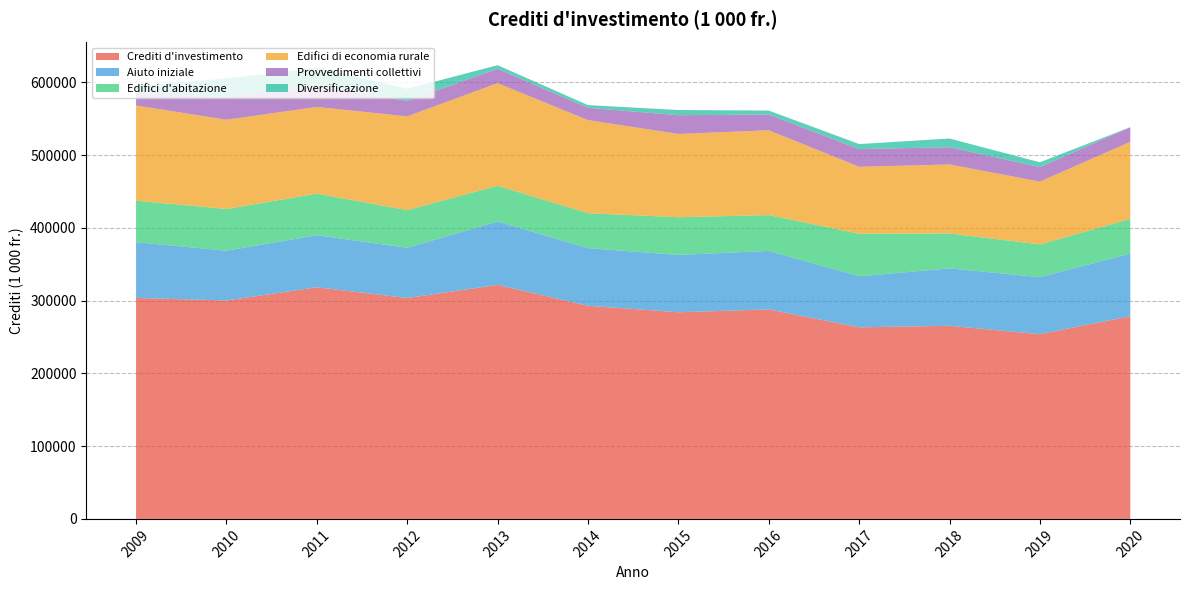

Reading left to right, list all the values displayed in this chart.

Crediti d'investimento: 303631.0	300091.4	318251.8	303515.7	321540.0	292850.0	283944.0	287875.0	263236.1	265346.0	253782.0	278510.0
Aiuto iniziale: 76613.0	68477.7	71504.7	69059.2	87130.6	79237.8	78733.0	80388.0	70190.2	78883.0	78389.0	86047.0
Edifici d'abitazione: 56989.0	57319.9	57185.4	51730.3	49075.5	47951.2	51854.0	49220.0	58429.8	47989.0	45025.0	47597.0
Edifici di economia rurale: 130829.0	122530.6	119157.5	128750.6	140966.6	127904.8	114403.0	116526.0	91986.1	94778.0	86244.0	105959.0
Provvedimenti collettivi: 17256.0	31343.3	28647.2	21260.2	19814.5	16925.1	25755.0	21654.0	24316.5	23790.0	19930.0	20113.0
Diversificazione: 9683.7	25292.0	25059.5	16644.0	4917.4	3710.0	7144.0	5445.7	6907.0	11881.0	6658.0	0.0